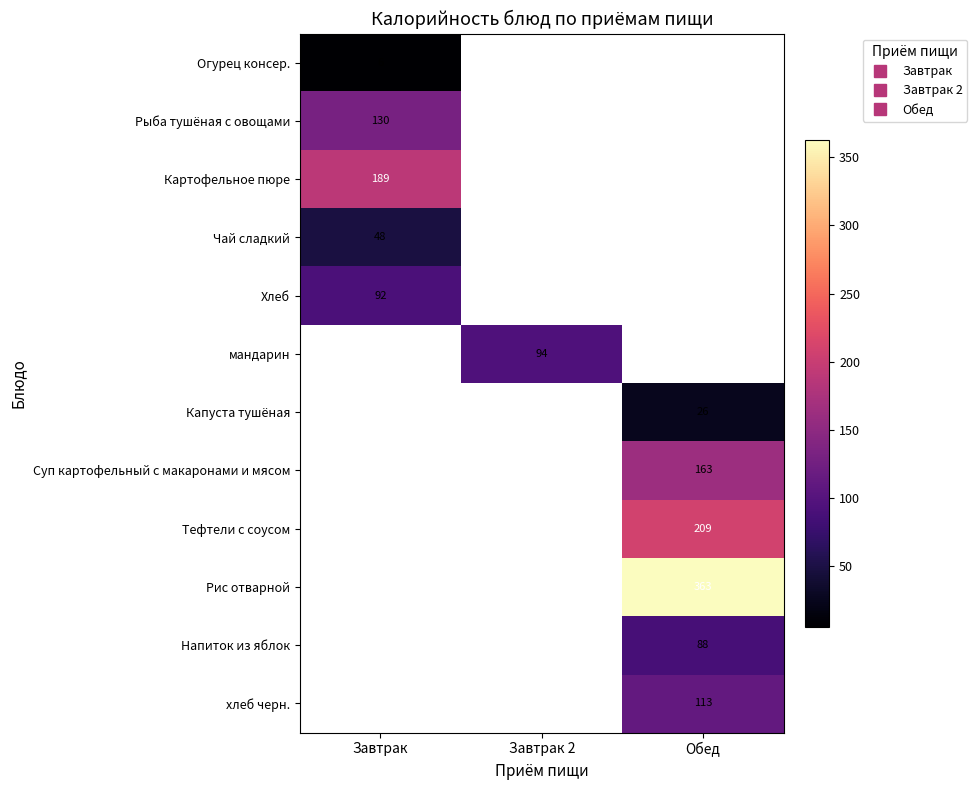

What is the lowest value of the Картофельное пюре series?

189.0